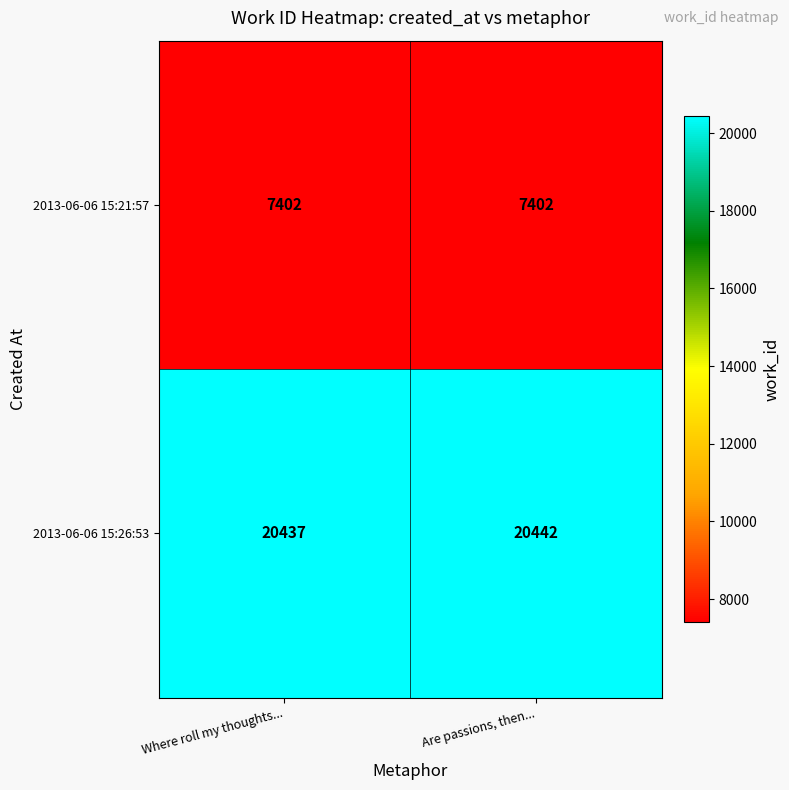

Read the 2013-06-06 15:21:57 value at Where roll my thoughts....

7402